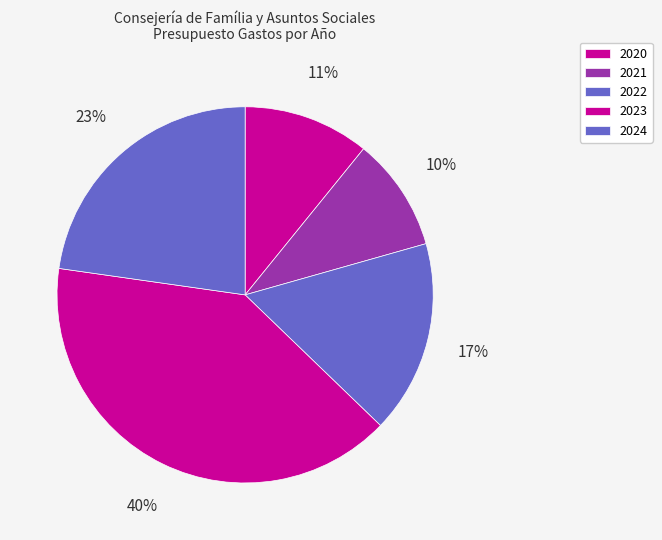

Between 2023 and 2020, which is larger?

2023